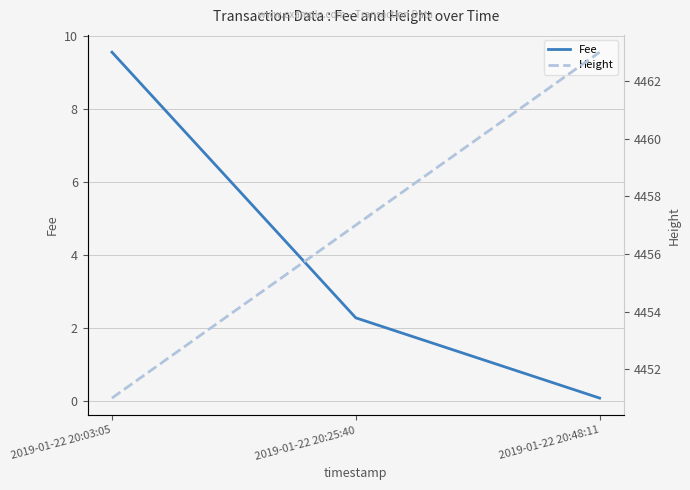

What are all the series names shown in the legend?

Fee, Height